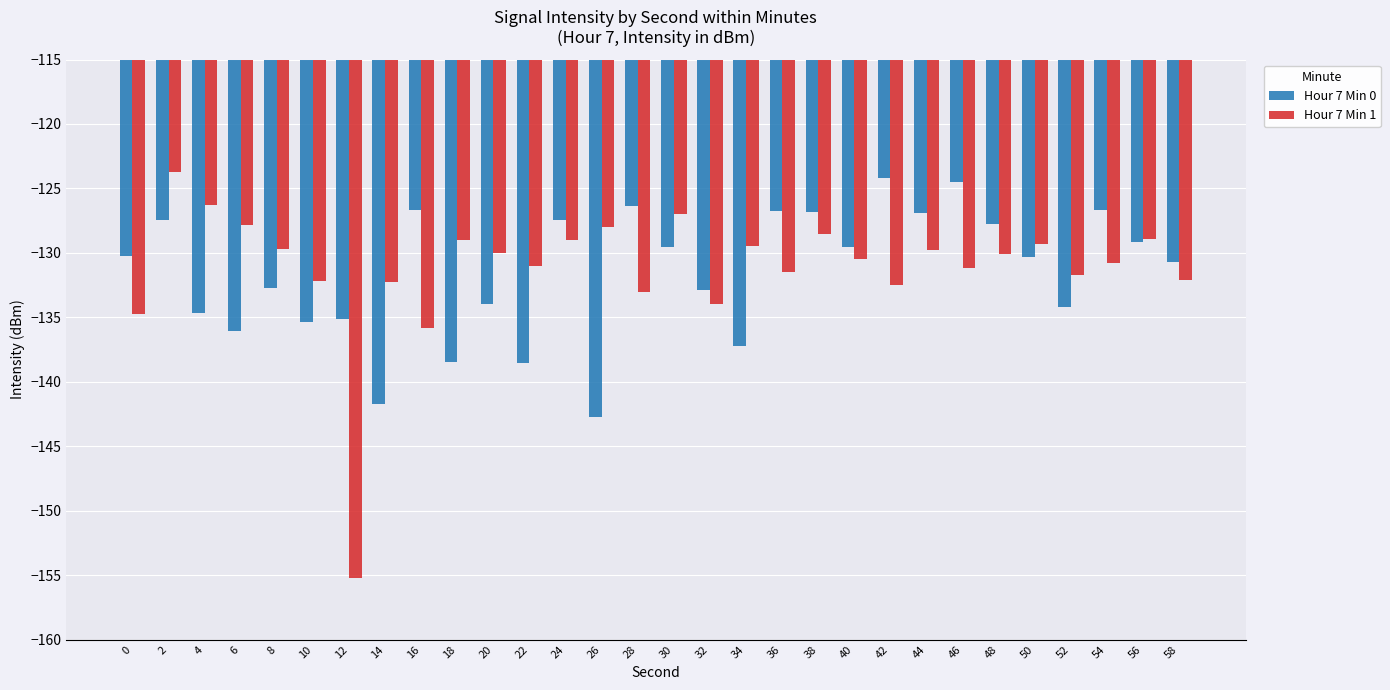

The Hour 7 Min 0 series shows -70.6 at 42. True or false?

False